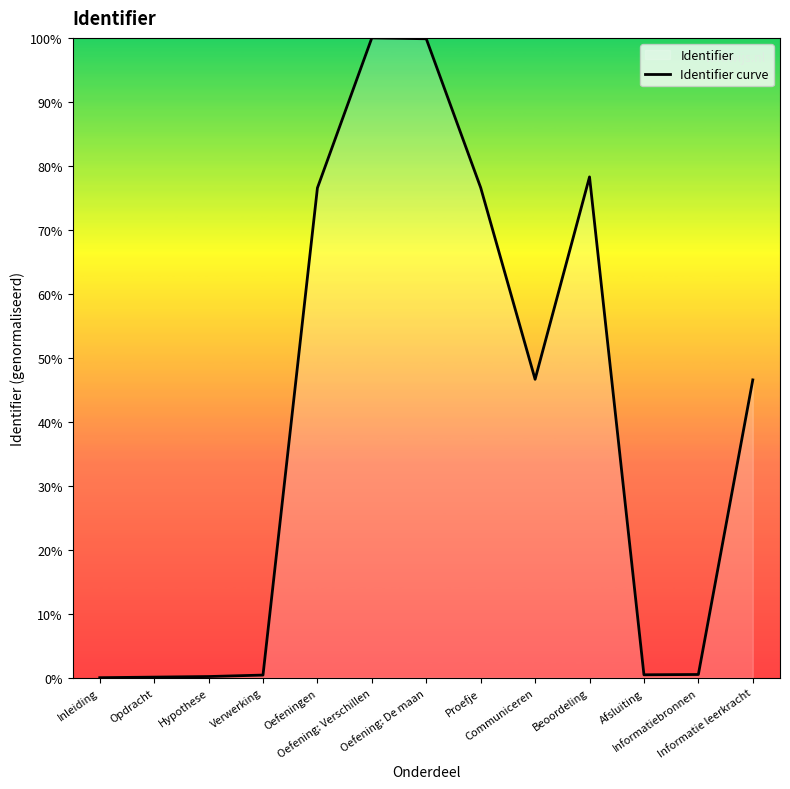

Rank the categories by value from highest to lowest.

Oefening: Verschillen, Oefening: De maan, Beoordeling, Proefje, Oefeningen, Communiceren, Informatie leerkracht, Informatiebronnen, Afsluiting, Verwerking, Hypothese, Opdracht, Inleiding